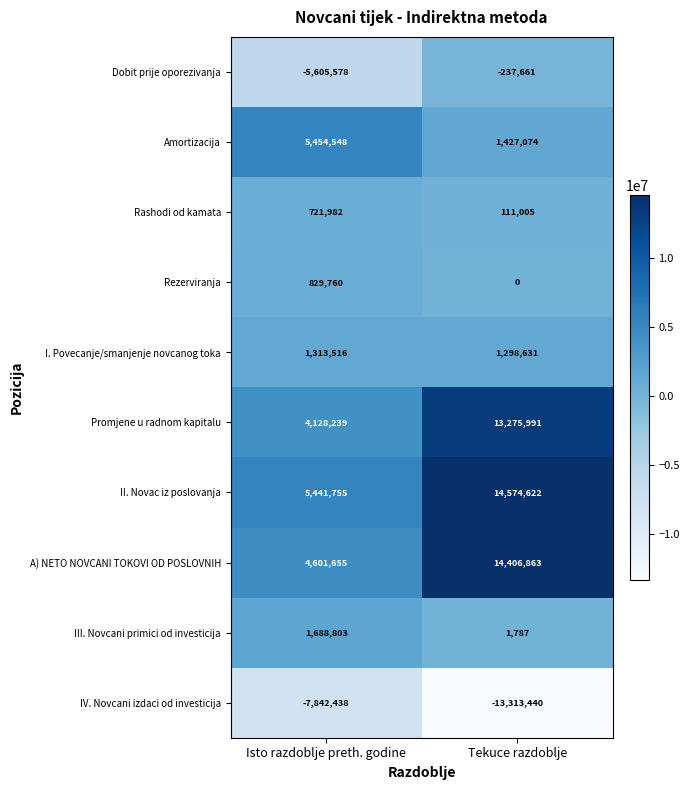

Which series has the largest total across all categories?

II. Novac iz poslovanja